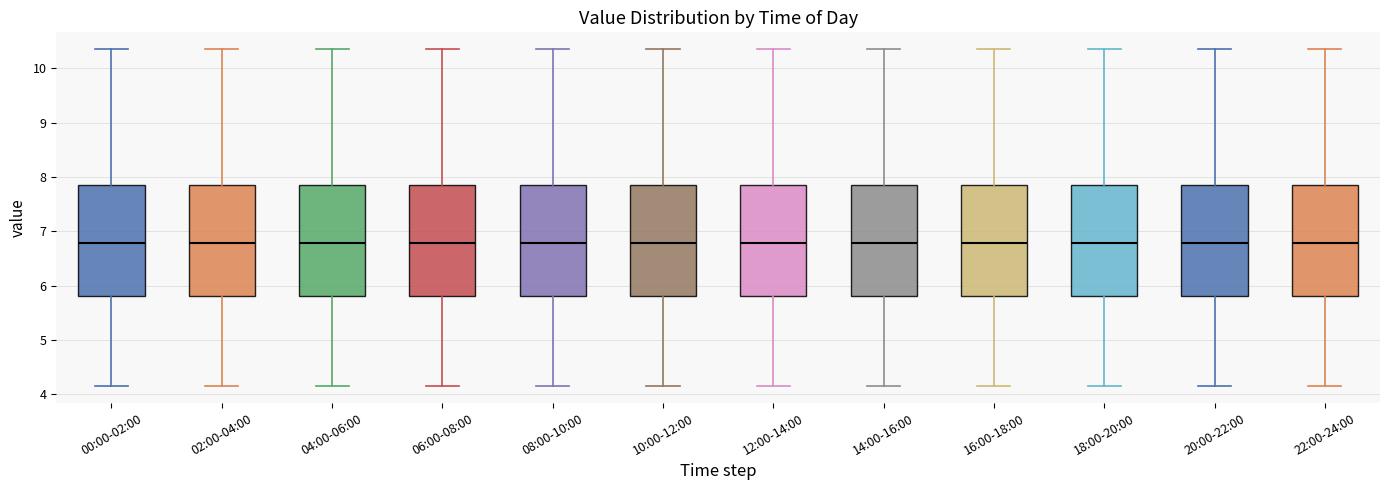

Where does the upper whisker of the box for 20:00-22:00 end on the y-axis? The values are not printed on the chart, so give them approximately, as read against the axis.

10.4